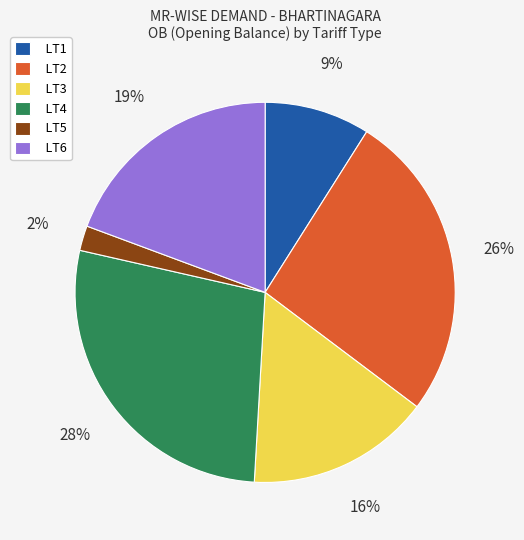

Does any single category account for the majority?

No